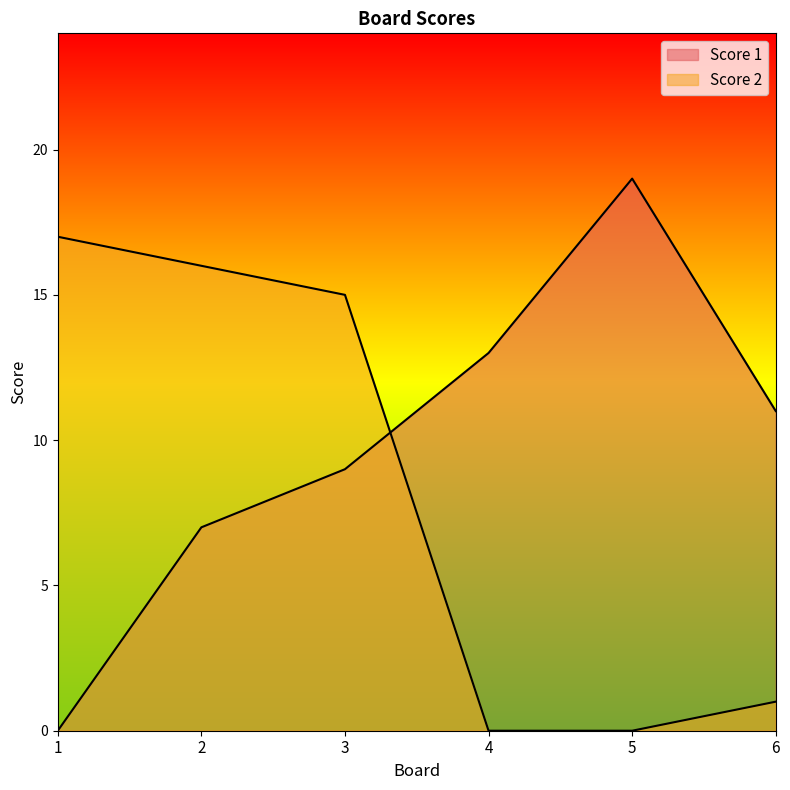

True or false: Score 1 has more than 0 interior local peaks.

True